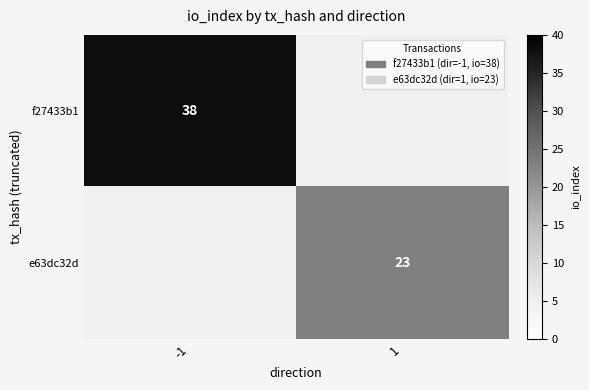

The f27433b1 series shows 15 at -1. True or false?

False